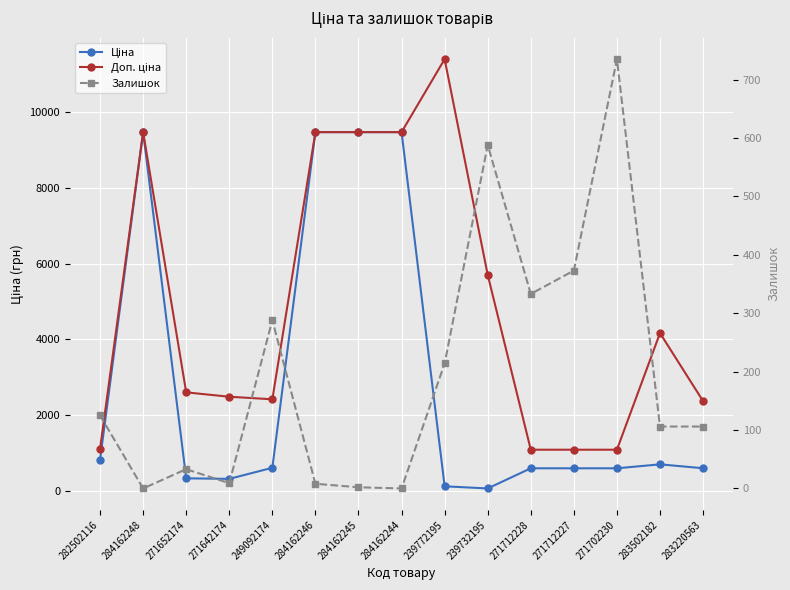

At how many categories does at least one series exceed 5095?

6